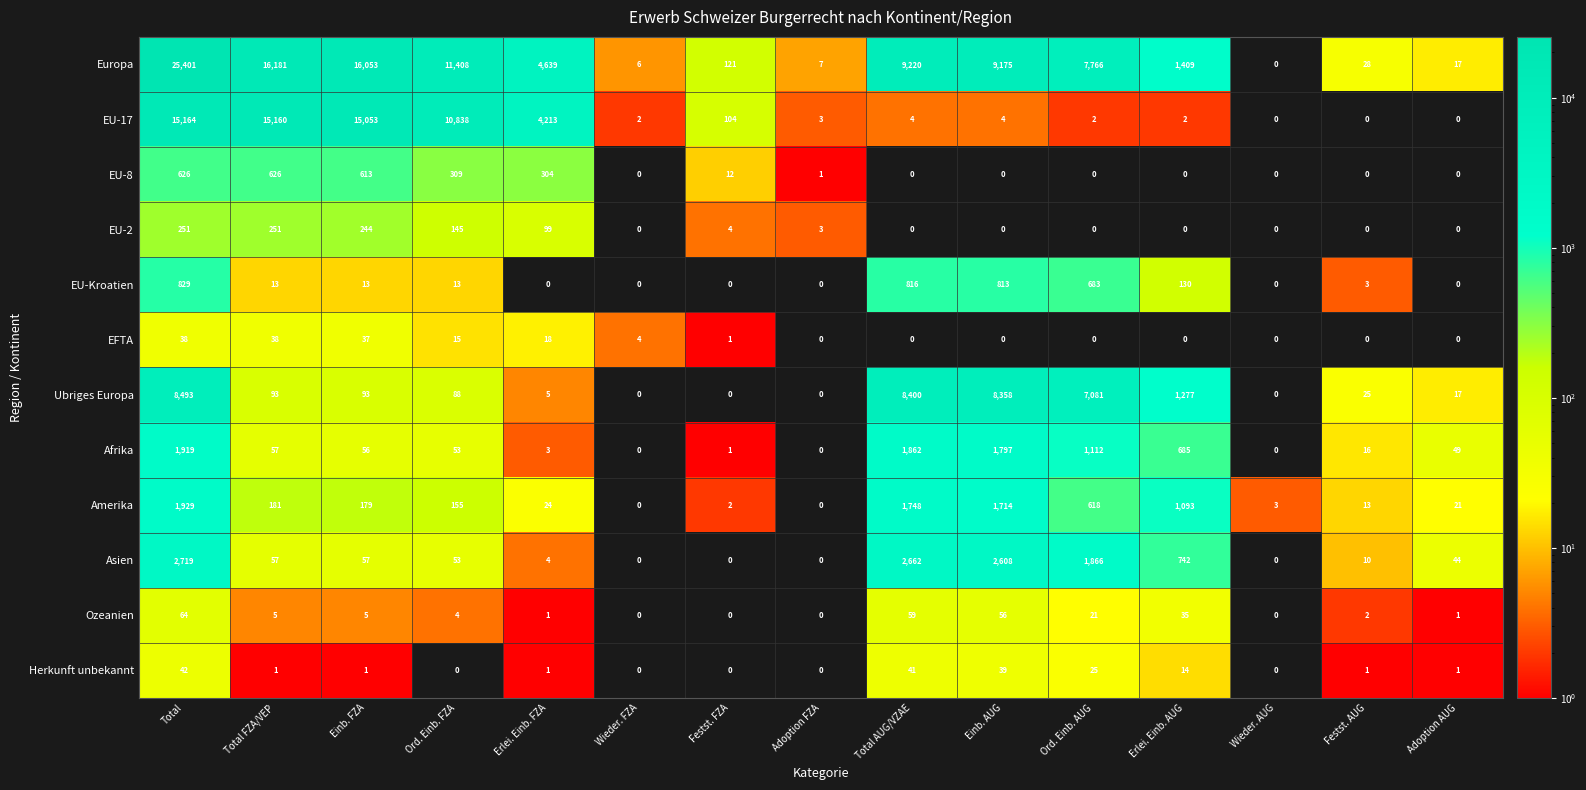

True or false: Herkunft unbekannt has a value of 0 at Wieder. AUG.

True